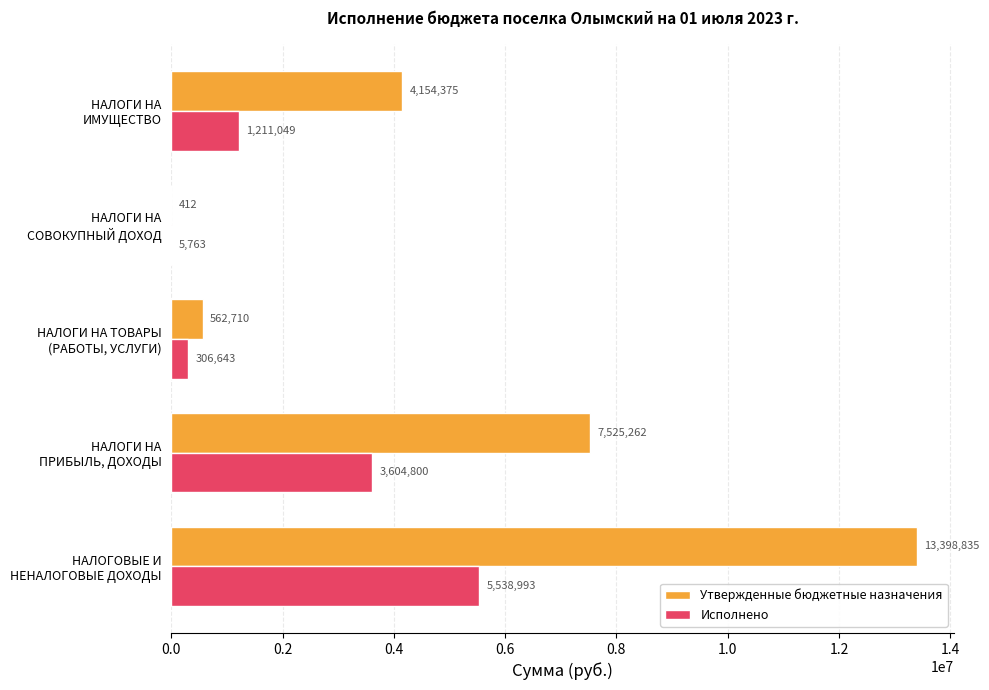

Which series has the largest total across all categories?

Утвержденные бюджетные назначения